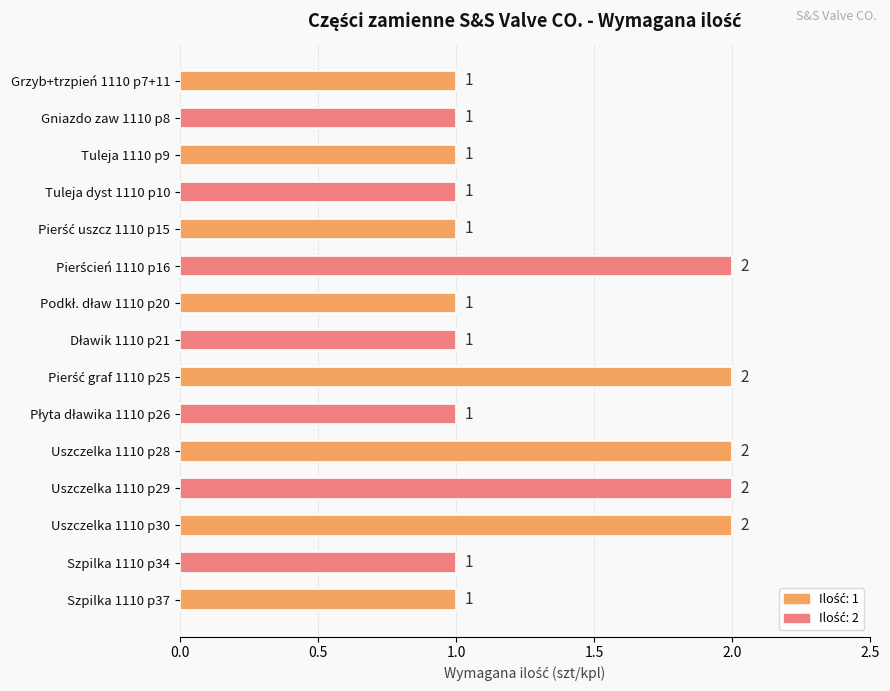

What position from the bottom is Uszczelka 1110 p30?

3